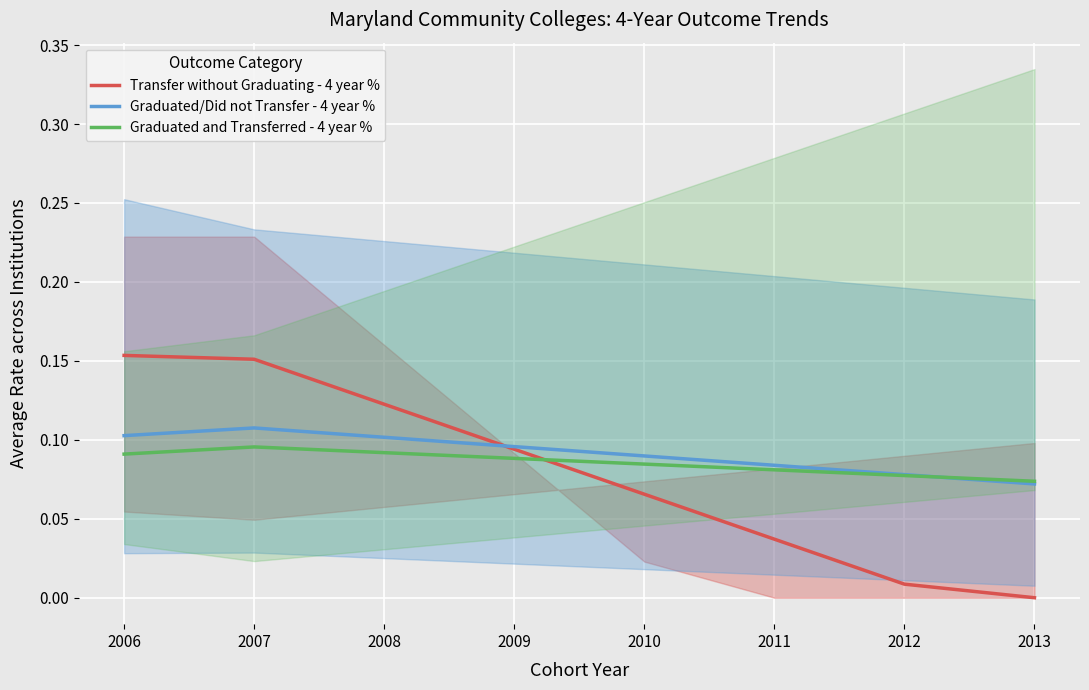

At which category does the chart reach its peak across all series?

2006